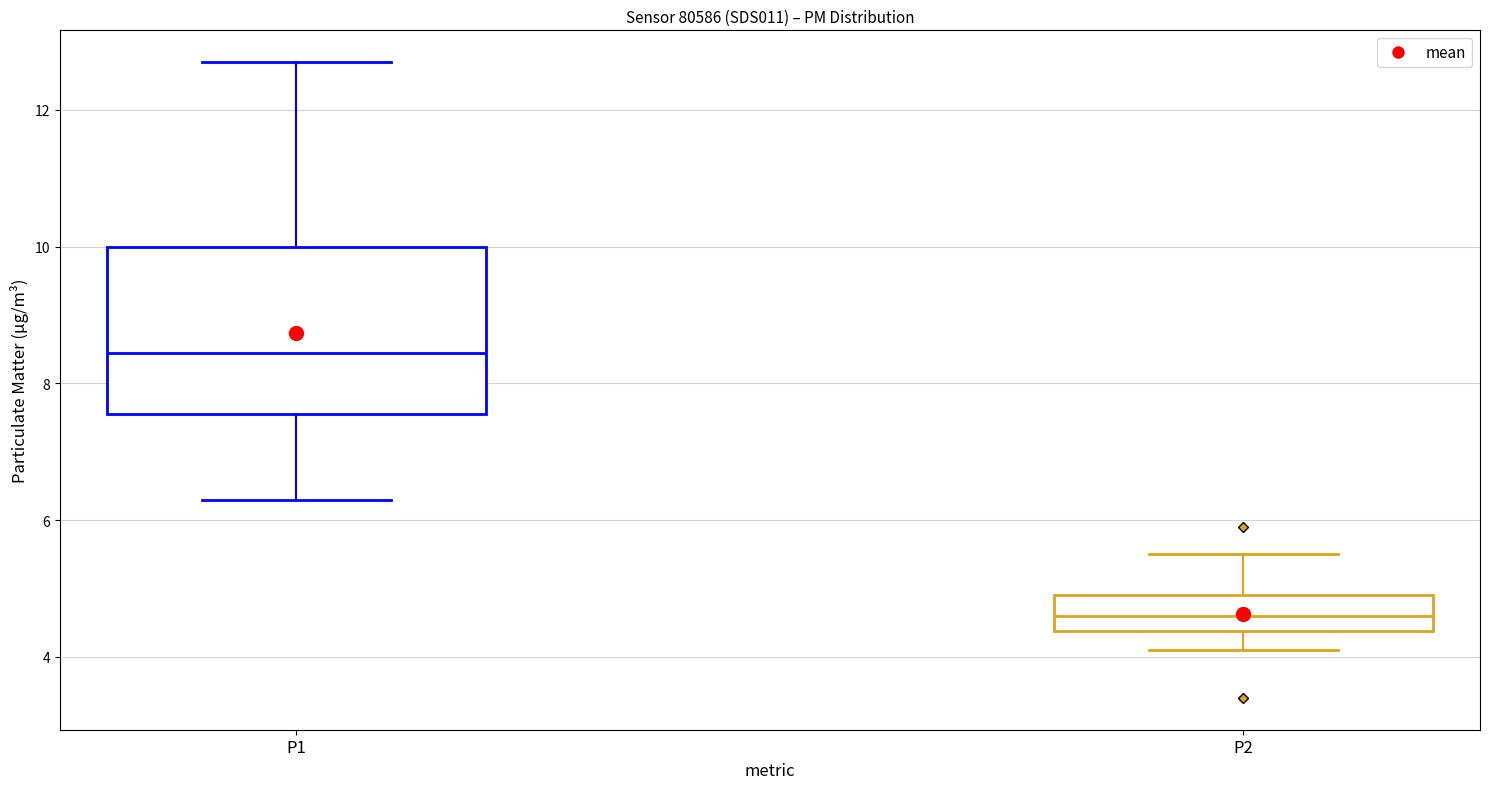

Which box's median line is the highest?

P1